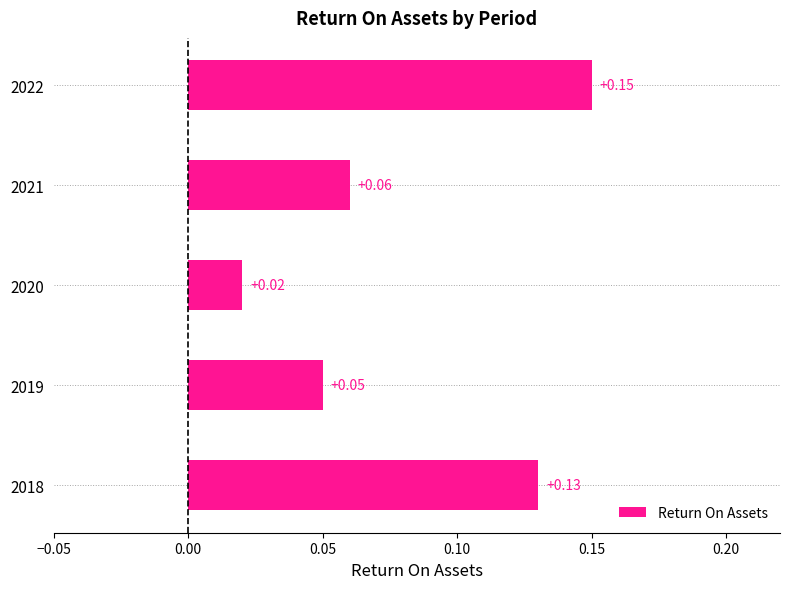

List the labels in order of value, largest first.

2022, 2018, 2021, 2019, 2020